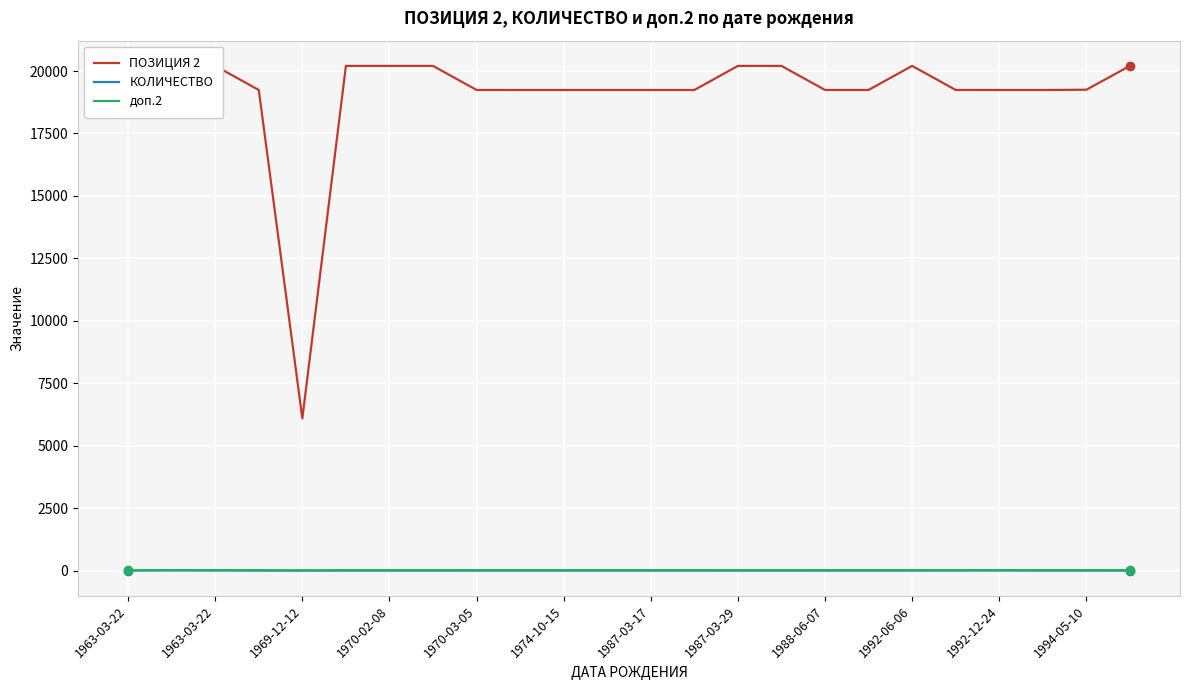

Reading left to right, extract all data points from this chart.

ПОЗИЦИЯ 2: 19243	19241	20205	19241	6091	20205	20205	20205	19242	19241	19241	19241	19241	19241	20205	20205	19242	19242	20205	19243	19241	19241	19251	20205
КОЛИЧЕСТВО: 1	10	5	1	1	1	1	1	1	1	1	1	1	1	1	1	1	1	2	3	6	1	1	1
доп.2: 19	19	20	19	6	20	20	20	19	19	19	19	19	19	20	20	19	19	20	19	19	19	19	20